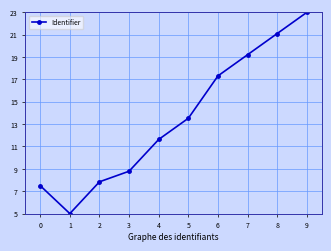

Which has a higher value, 0 or 5?

5